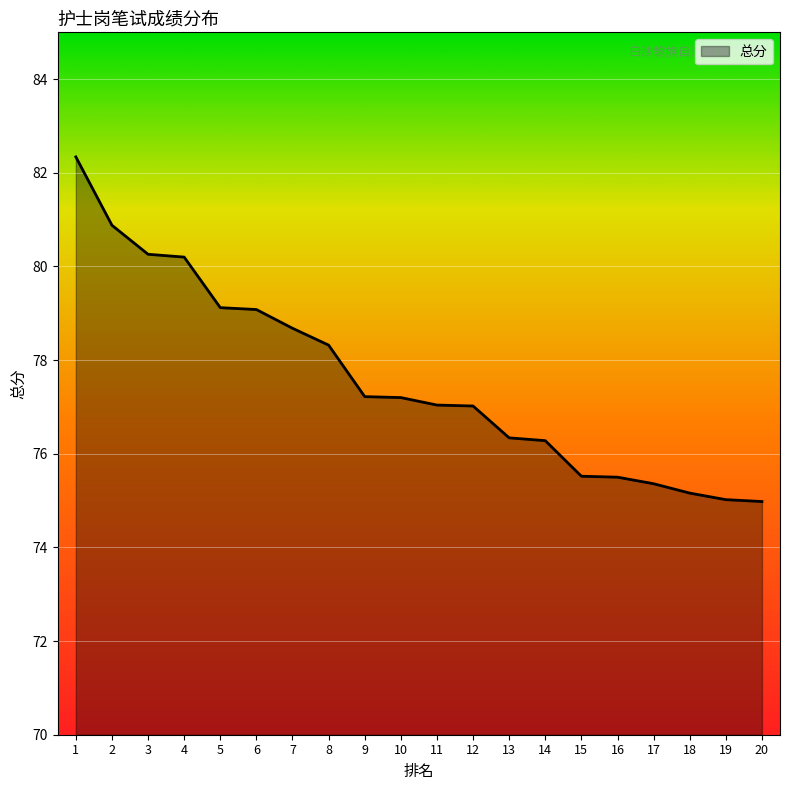

What is the maximum value shown in the chart?

82.3